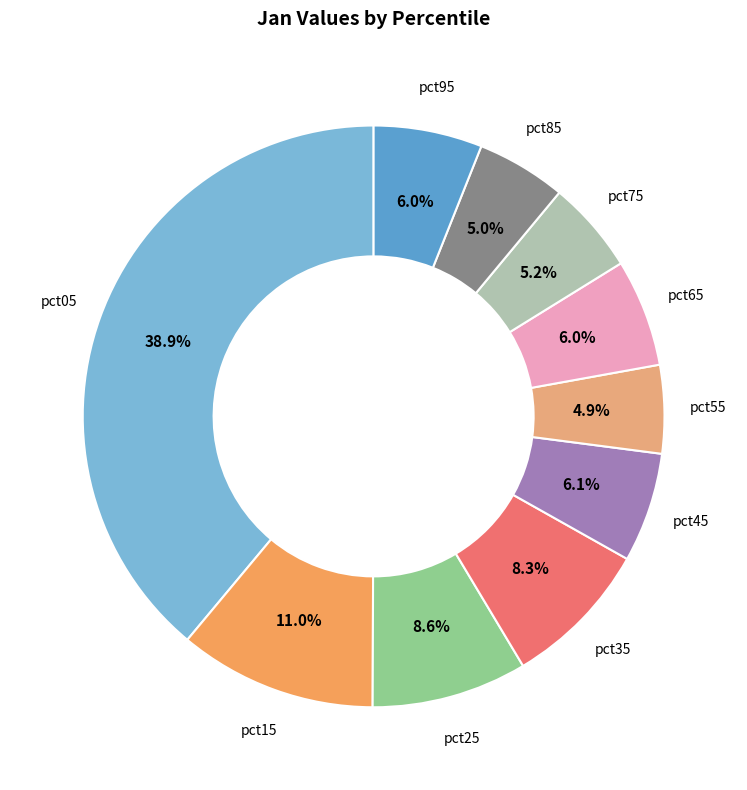

How many slices are in this pie chart?

10